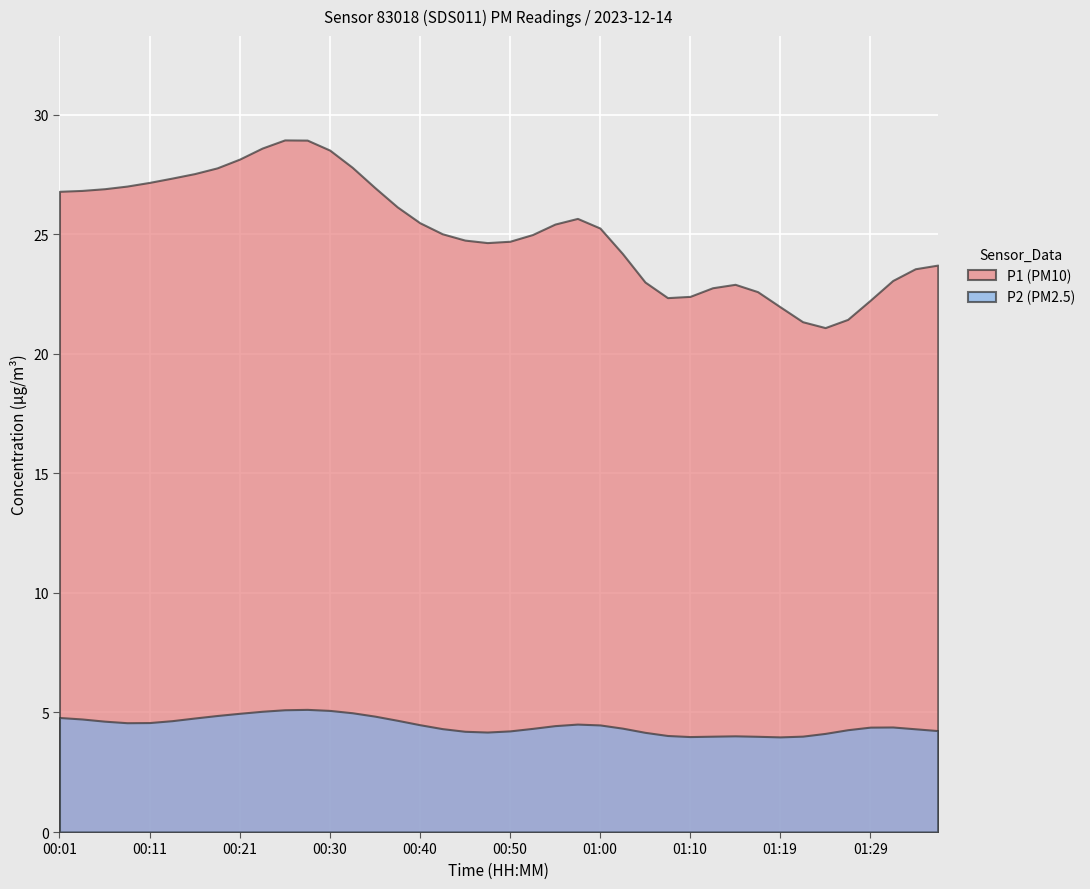

The value of P1 (PM10) at 01:10 is 22.4. True or false?

True